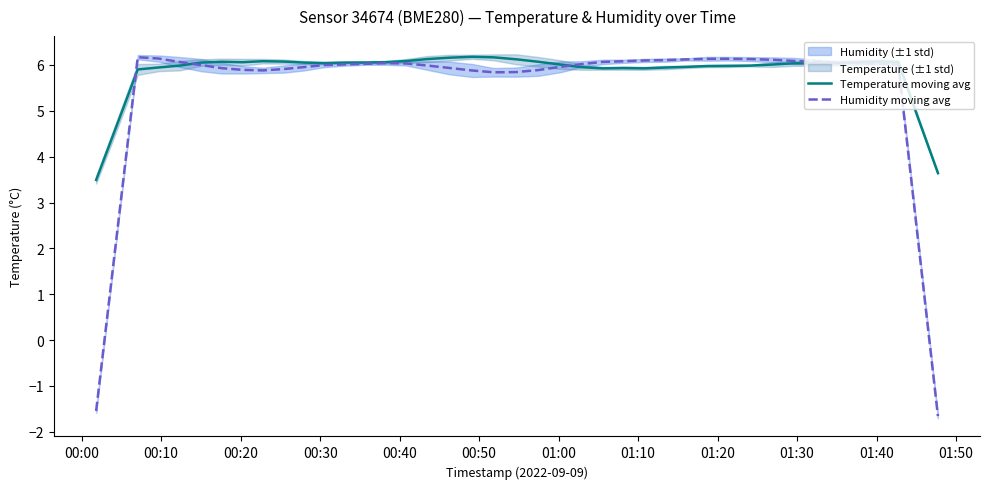

List the series in order of their peak value, lowest first.

Humidity moving avg, Temperature moving avg